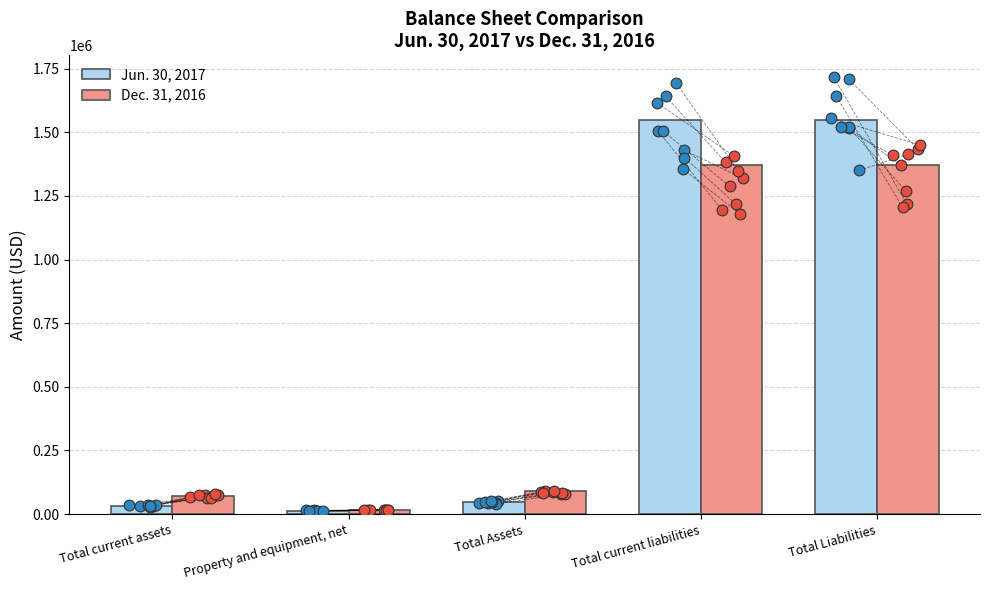

What are all the series names shown in the legend?

Jun. 30, 2017, Dec. 31, 2016